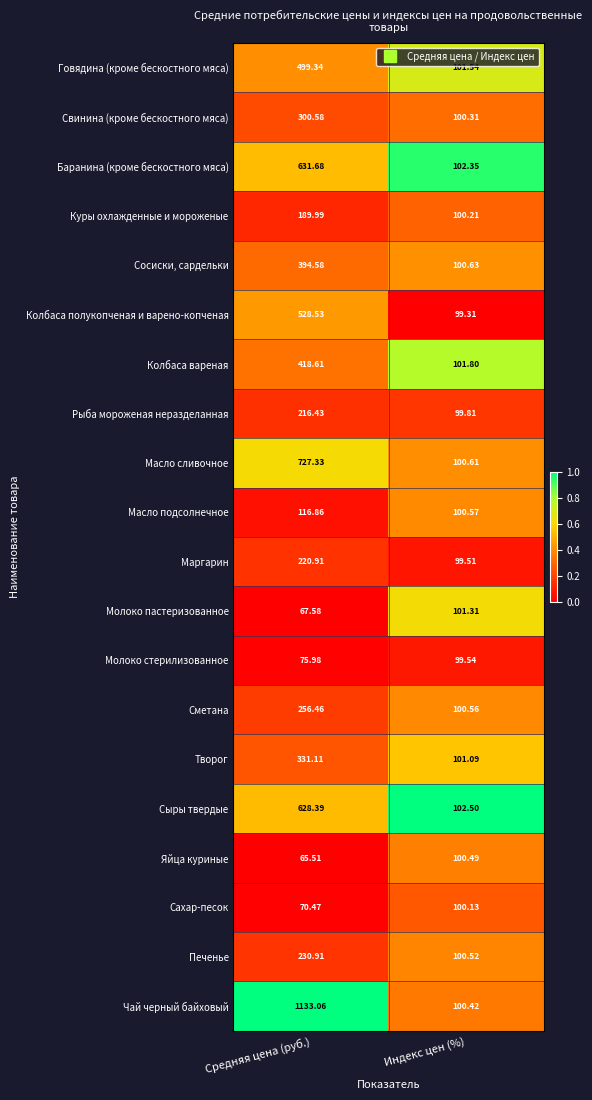

Which series has the largest total across all categories?

Чай черный байховый